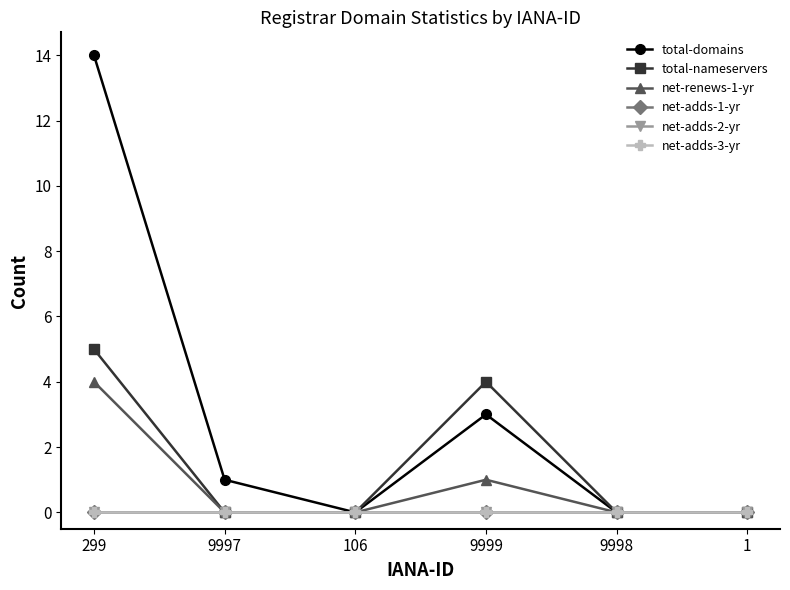

Is this an area chart (filled region under the line)?

No